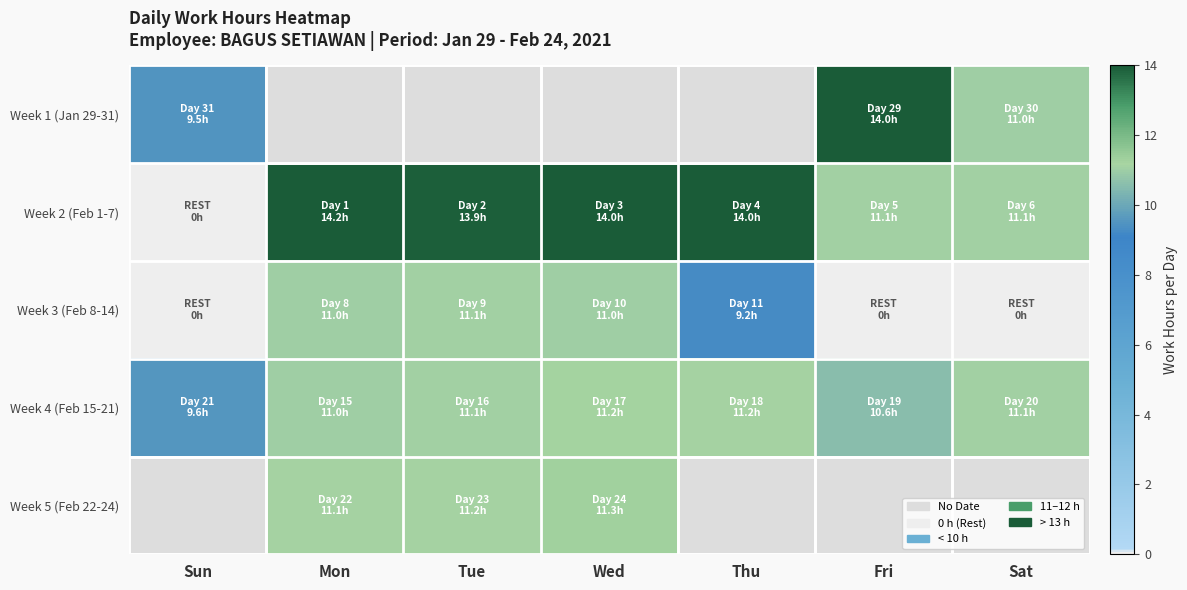

At Sat, list the series in order from smallest to largest.

Week 3 (Feb 8-14), Week 1 (Jan 29-31), Week 2 (Feb 1-7), Week 4 (Feb 15-21), Week 5 (Feb 22-24)